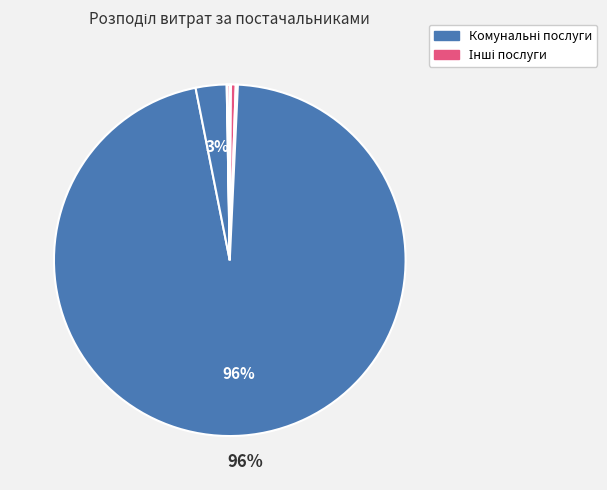

Count the number of slices in the pie.

7